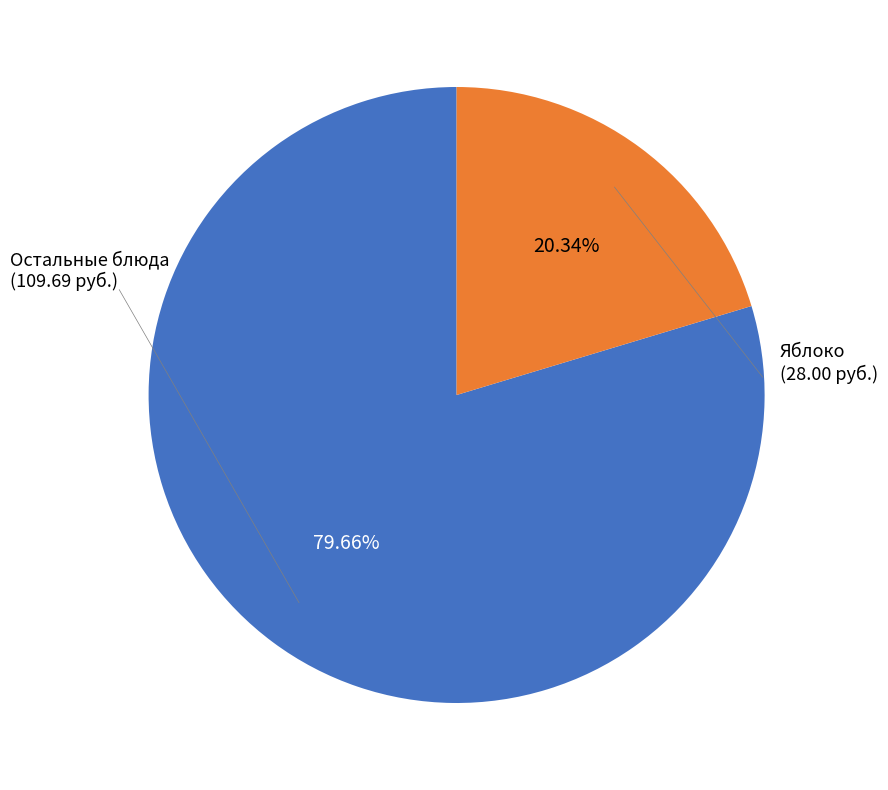

Does any single category account for the majority?

Yes